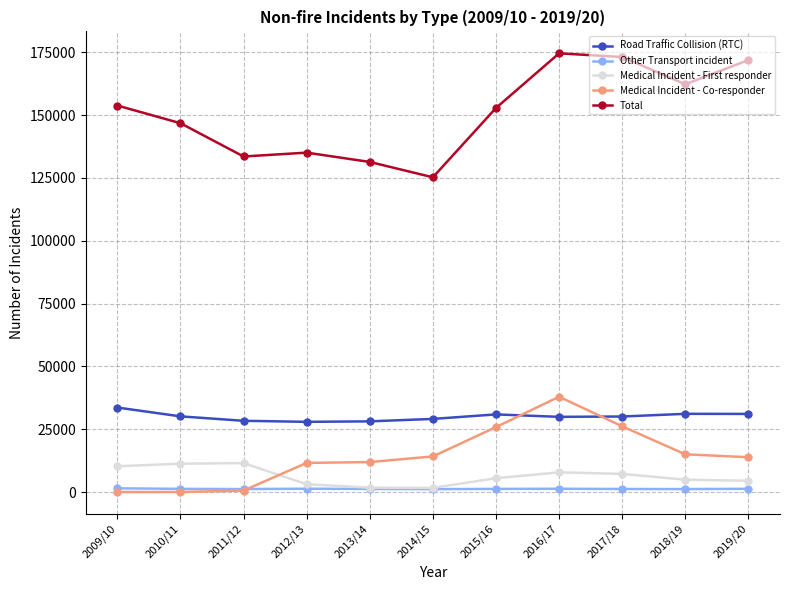

In Total, how many points are lower than both neighbors (excluding endpoints)?

3